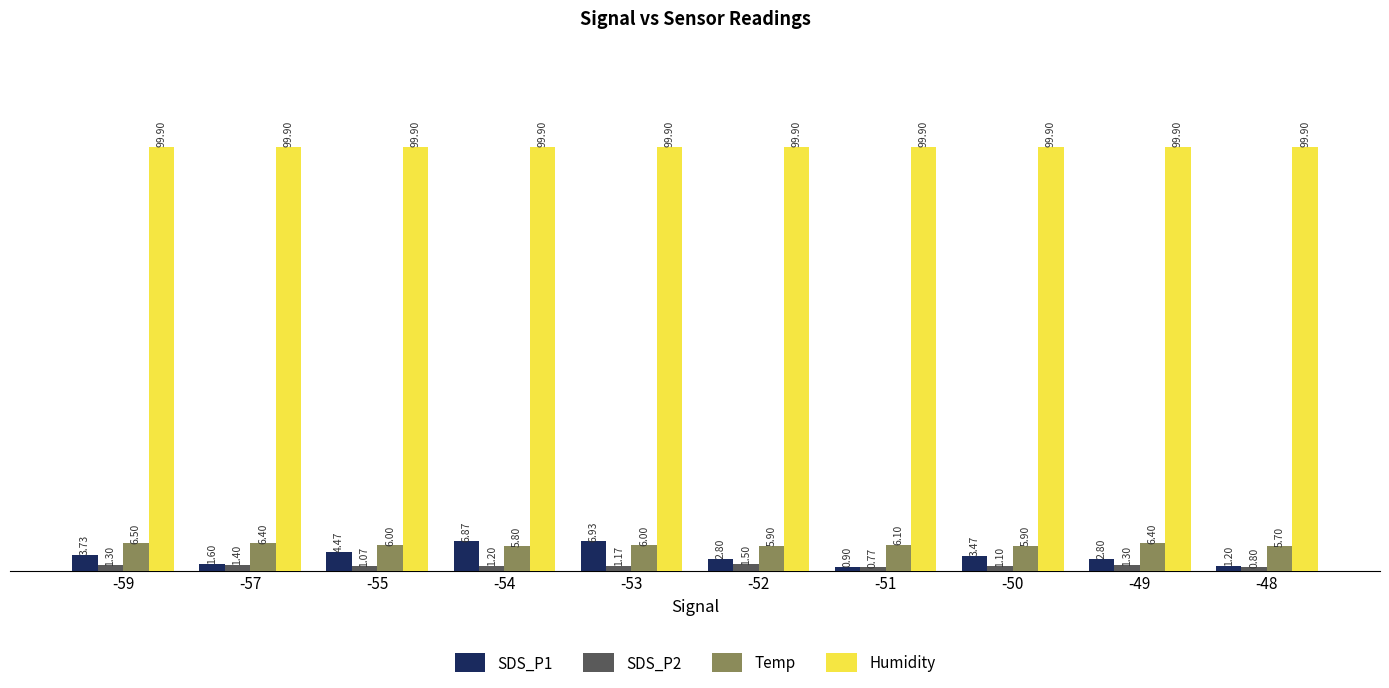

What is the difference between the maximum and minimum values in the SDS_P1 series?

6.0